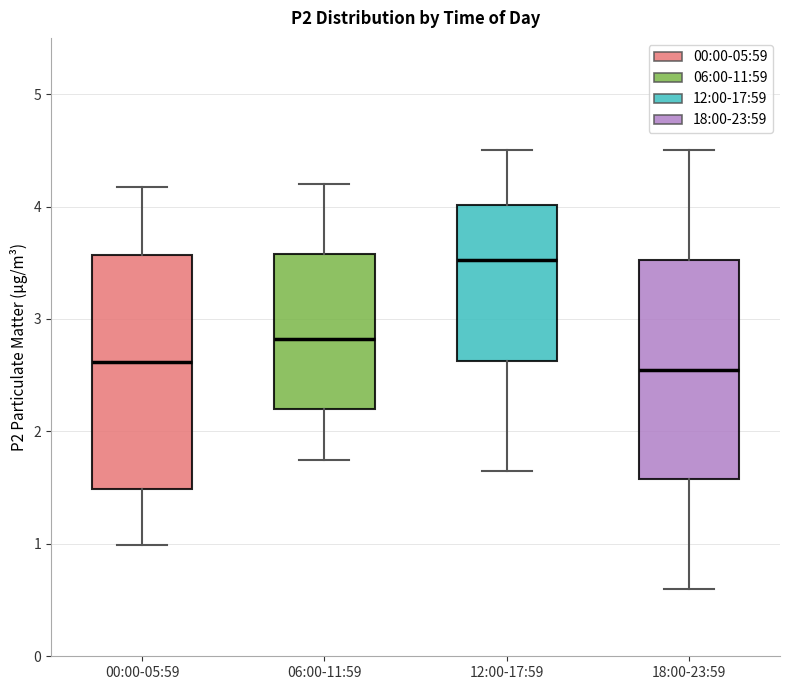

Comparing the boxes themselves (not the whiskers), which one is the tallest?

00:00-05:59